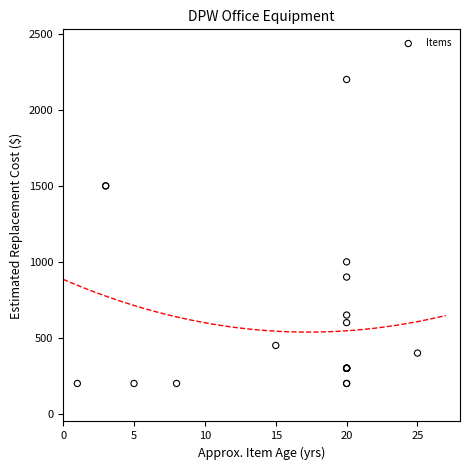

What Y value in the scatter plot is closest to 1200?

1000